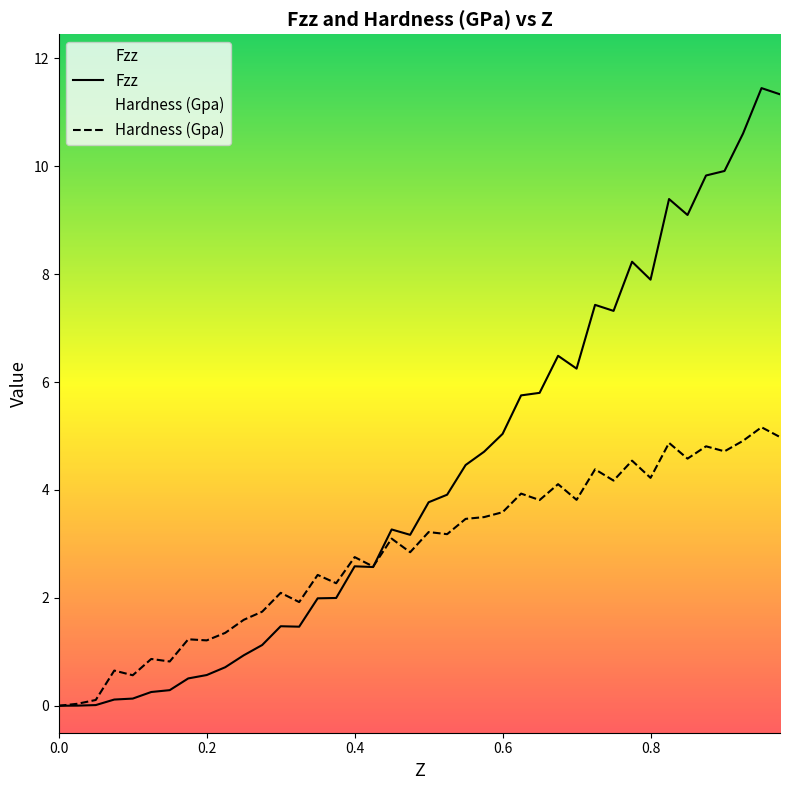

What is the sum of all Hardness (Gpa) values?

114.2